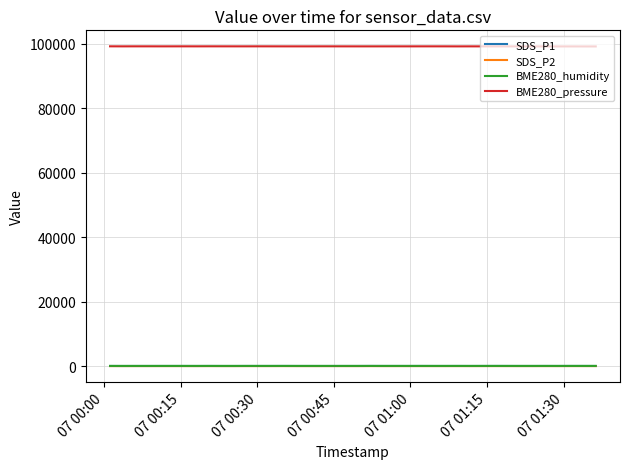

Which series has the largest total across all categories?

BME280_pressure